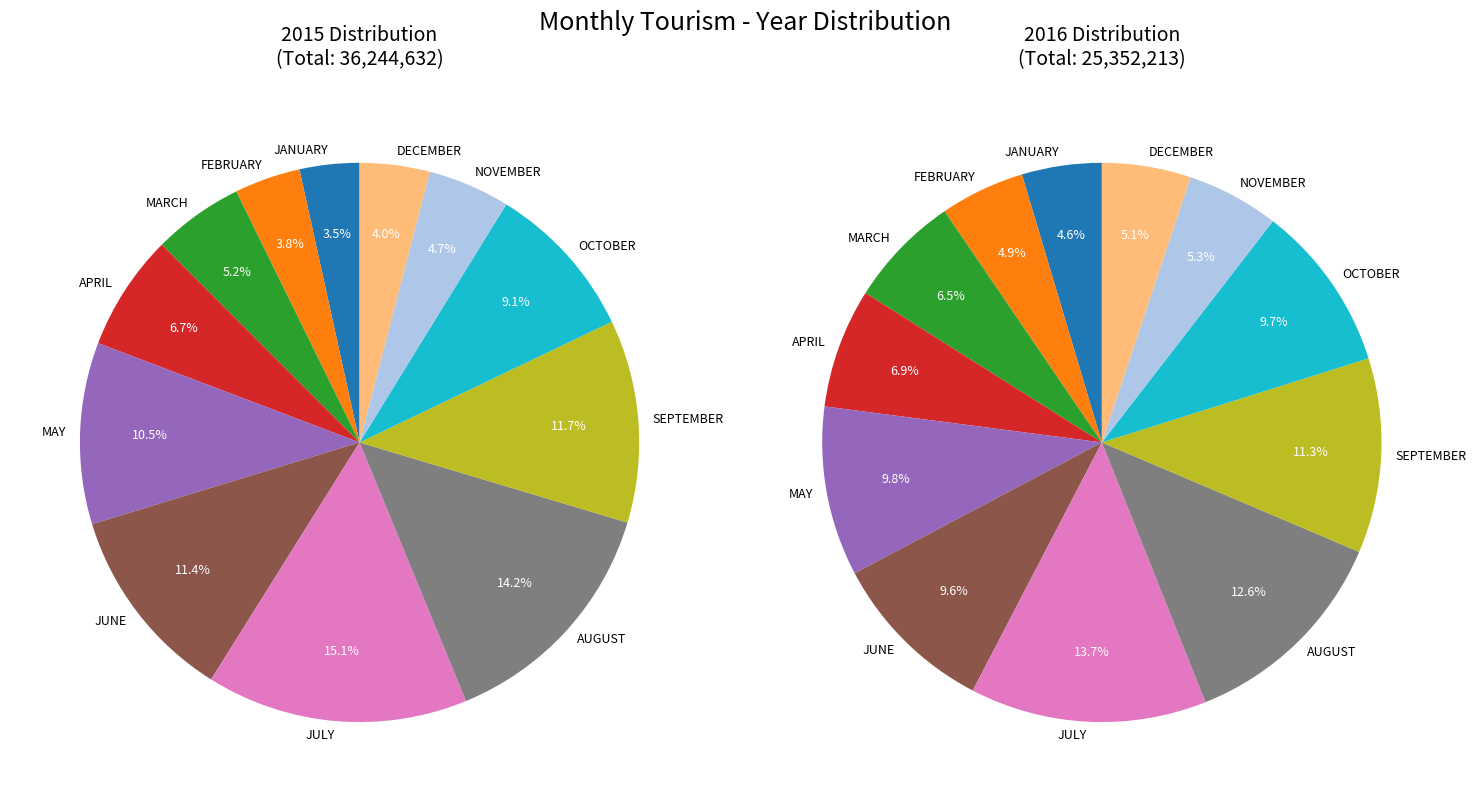

Is it true that JULY is 26% of the pie?

False